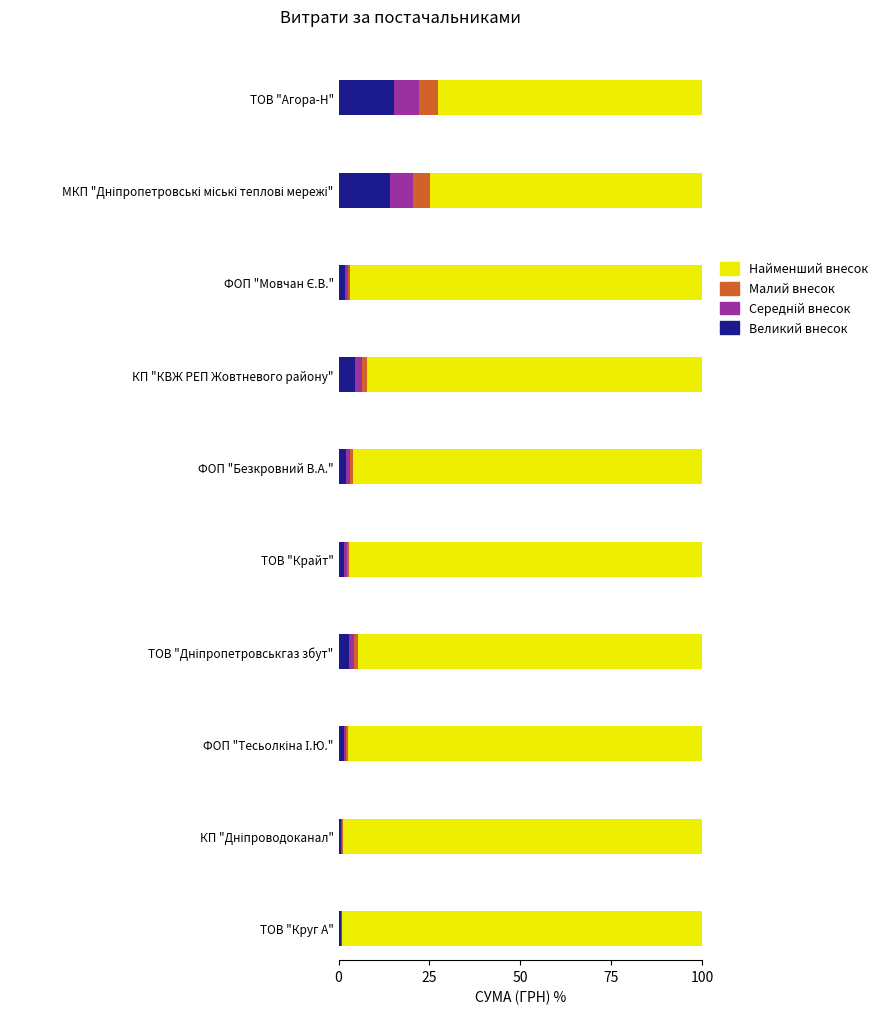

Which label corresponds to the smallest value in the chart?

ТОВ "Круг А"